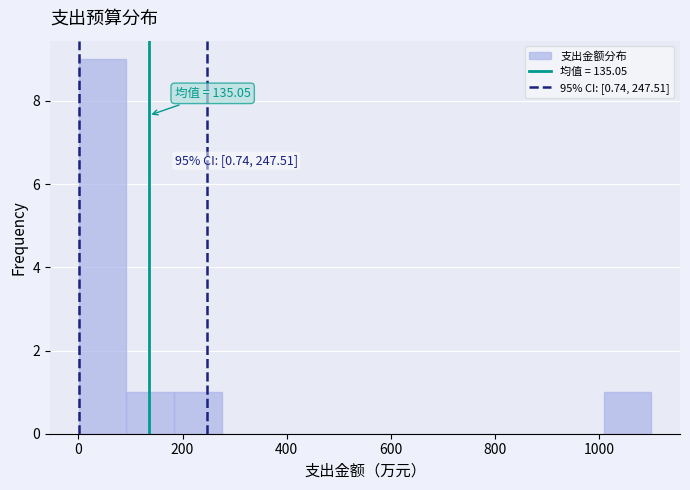

Over which range of the x-axis is the bar tallest?

0 to 100